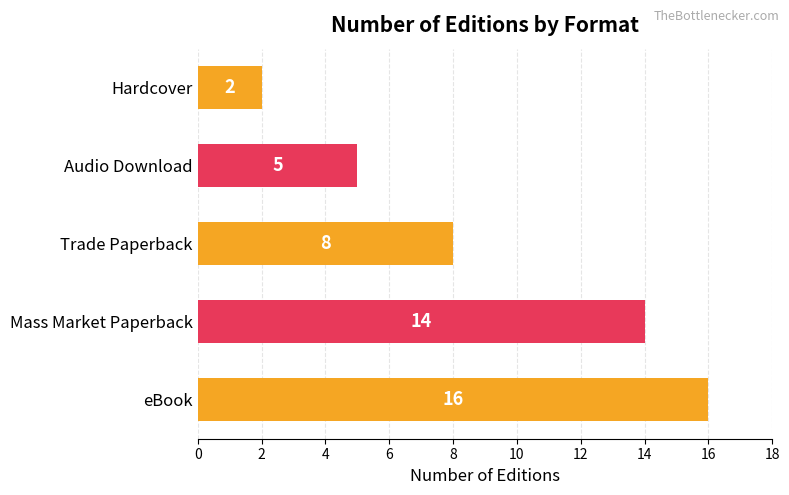

Reading top to bottom, list all the values displayed in this chart.

2	5	8	14	16